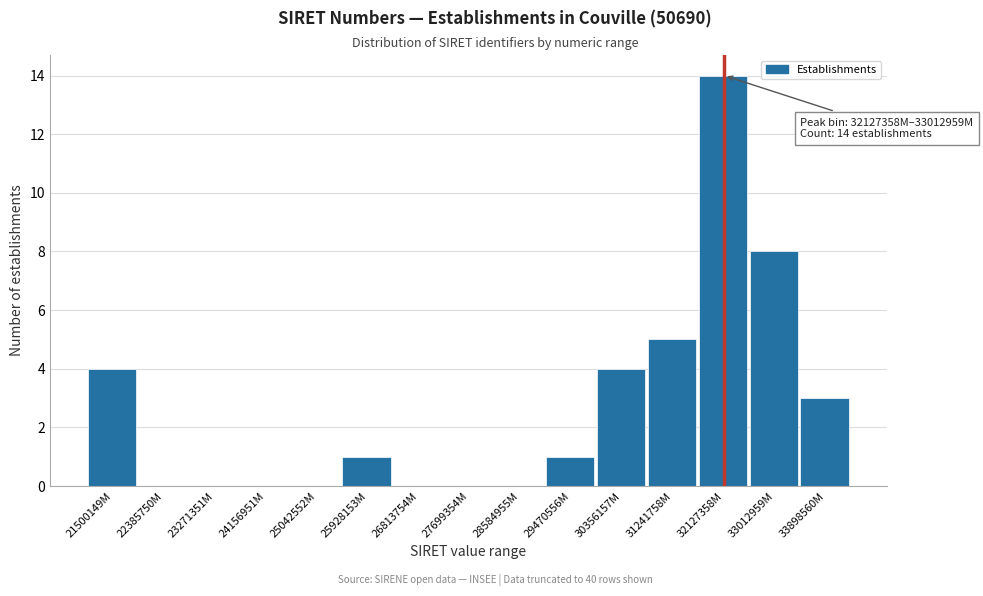

Reading left to right, list all the values displayed in this chart.

21500149M=4	22385750M=0	23271351M=0	24156951M=0	25042552M=0	25928153M=1	26813754M=0	27699354M=0	28584955M=0	29470556M=1	30356157M=4	31241758M=5	32127358M=14	33012959M=8	33898560M=3